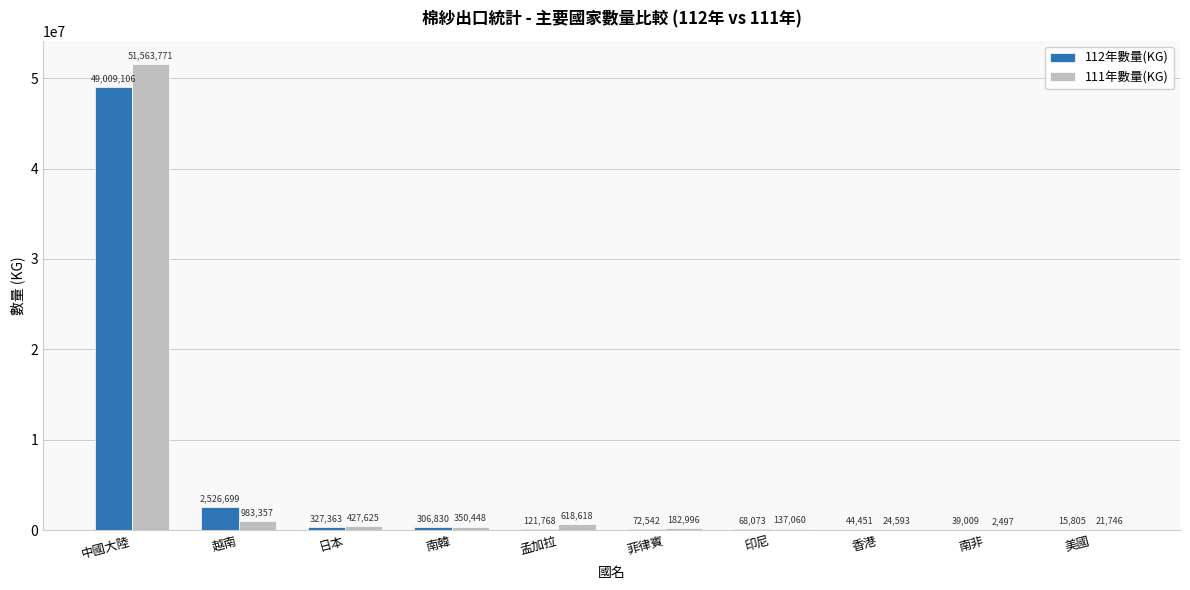

Read the 111年數量(KG) value at 南非.

2497